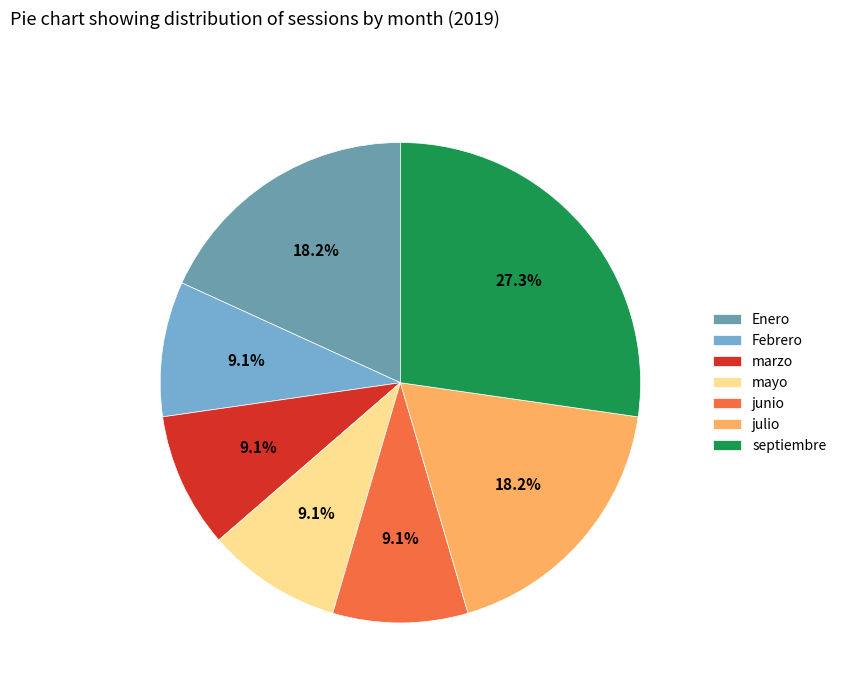

How many slices are in this pie chart?

7